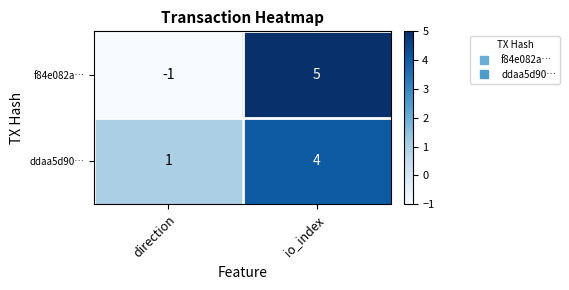

The f84e082a… series shows 8 at io_index. True or false?

False